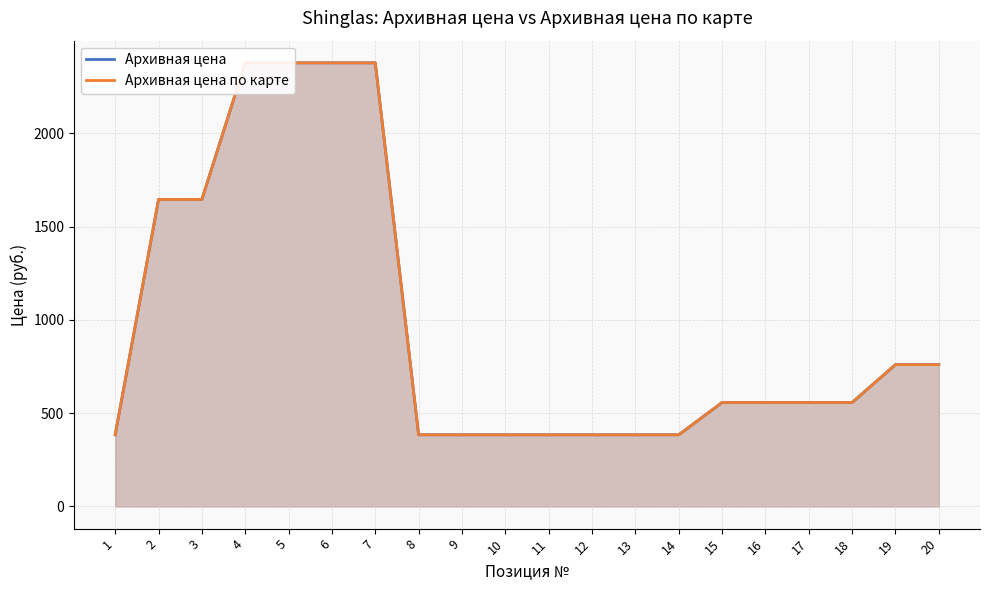

What is the sum of the Архивная цена по карте values at 11 and 14?

768